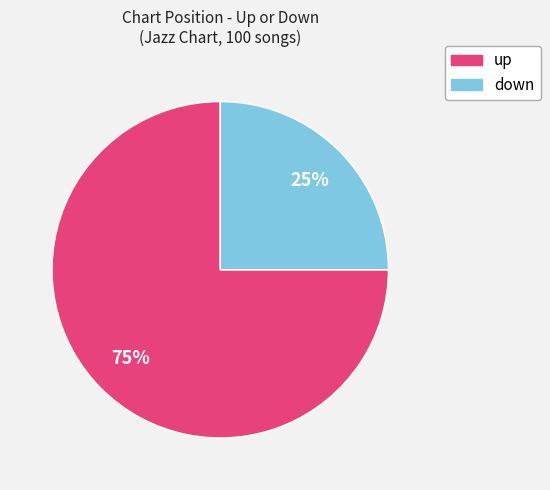

To the nearest percent, what is the combined percentage of down and up?

100%